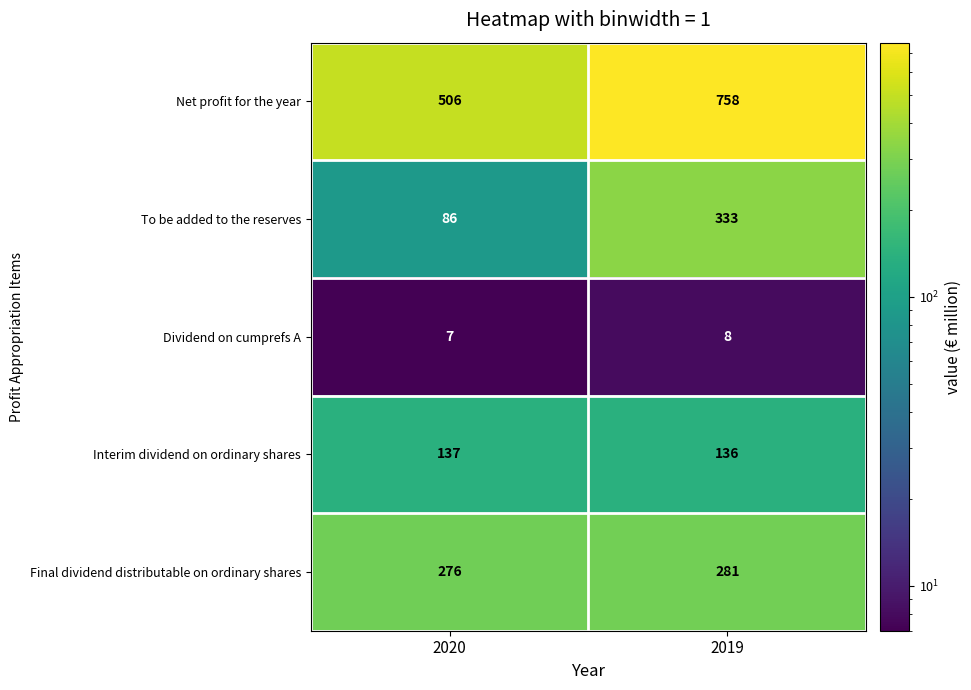

What is the average value of the To be added to the reserves series?

210